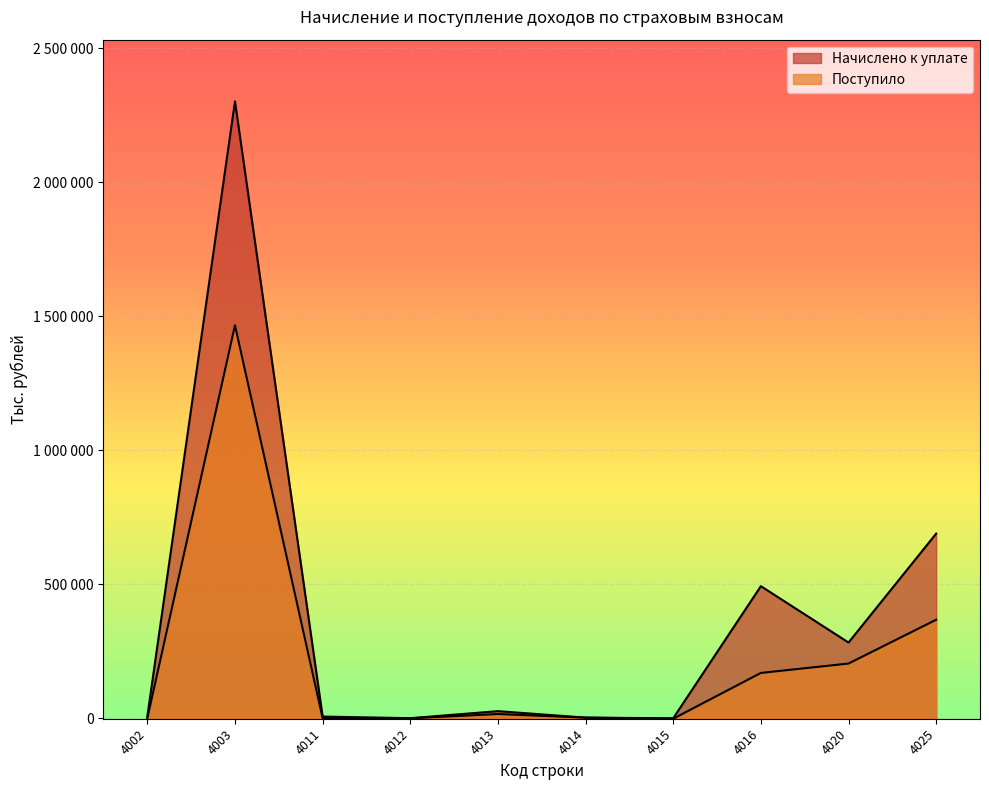

True or false: Начислено к уплате and Поступило intersect in this chart.

False